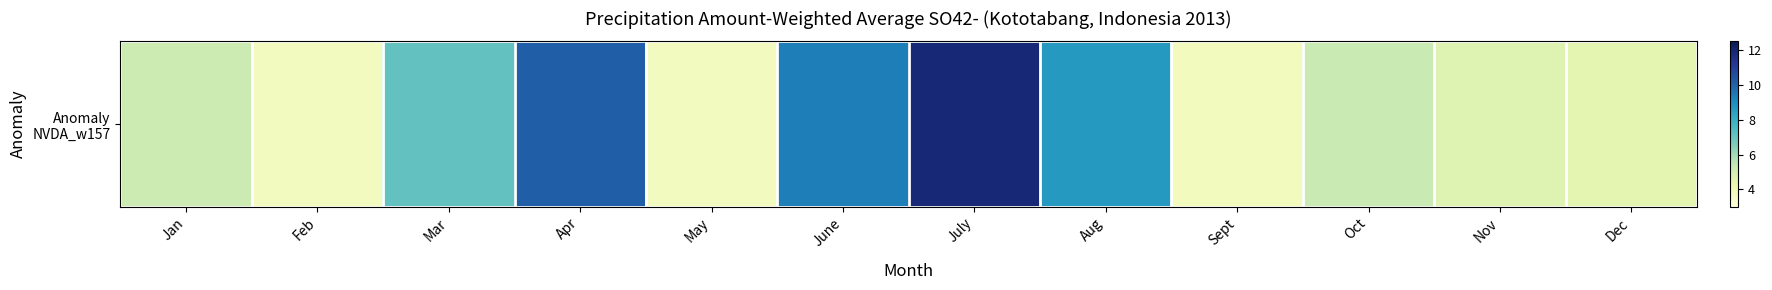

Reading right to left, transcribe all the data shown in this chart.

4.5	4.7	5.3	3.8	8.7	11.9	9.4	3.8	10.1	7.1	3.7	5.2